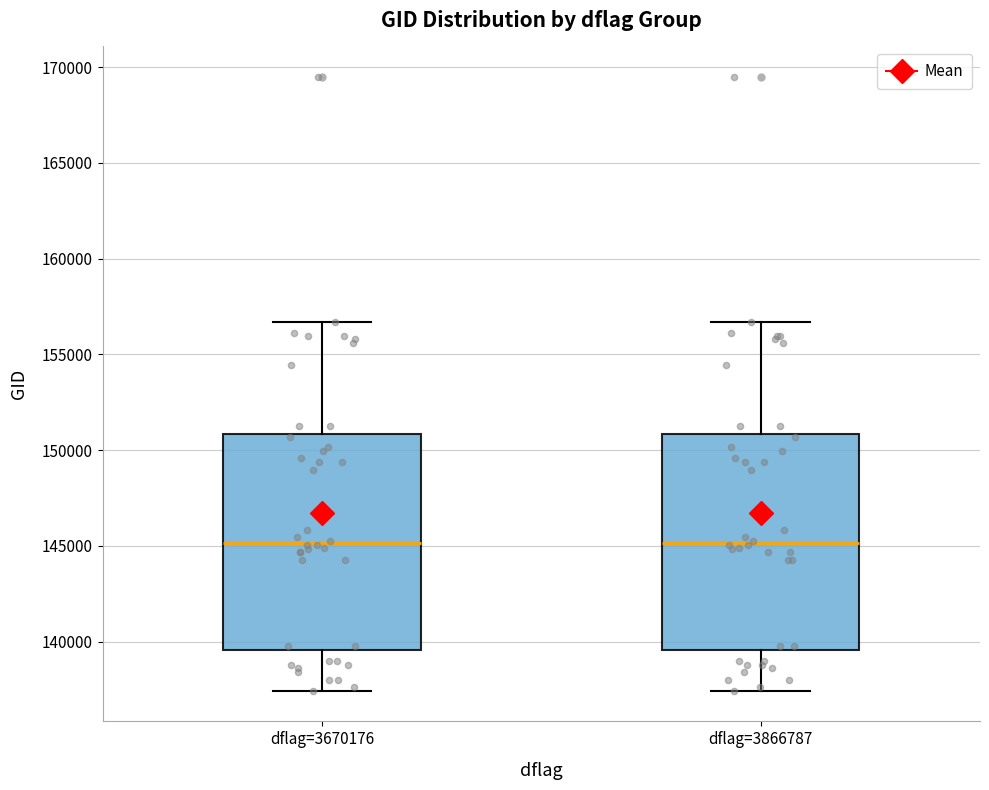

Reading left to right, read every box against the y-axis: the position of its median line, the range the box covers, and the ends of its whiskers. The values are not printed on the chart, so give them approximately, as read against the axis.

dflag=3670176: median 145000, box 139500 to 151000, whiskers 137500 to 156500
dflag=3866787: median 145000, box 139500 to 151000, whiskers 137500 to 156500